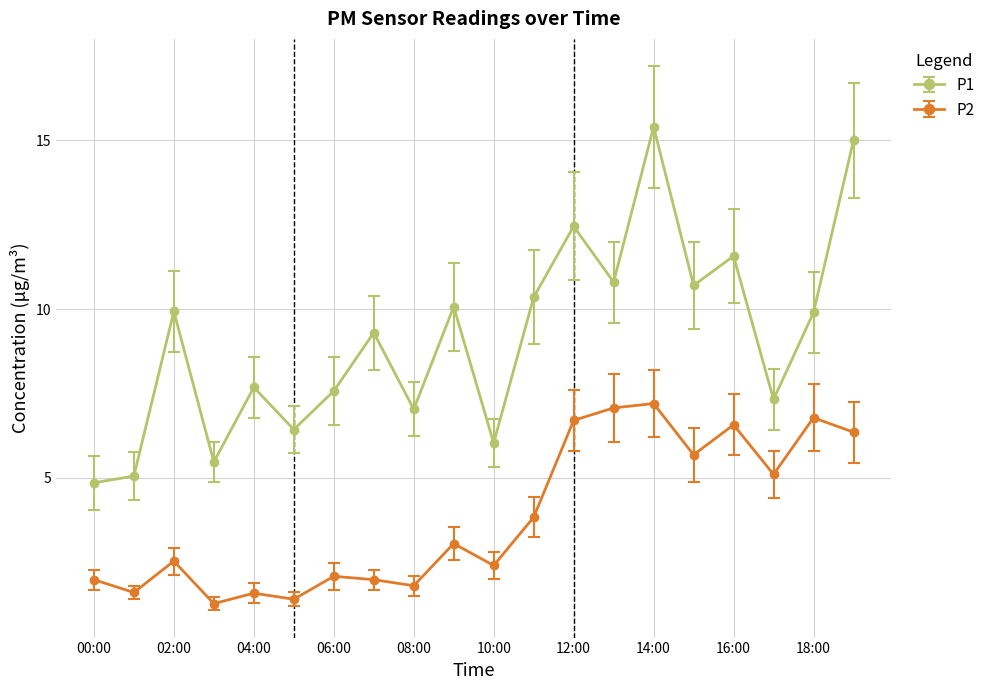

True or false: P1 has more than 2 points higher than both neighbors.

True